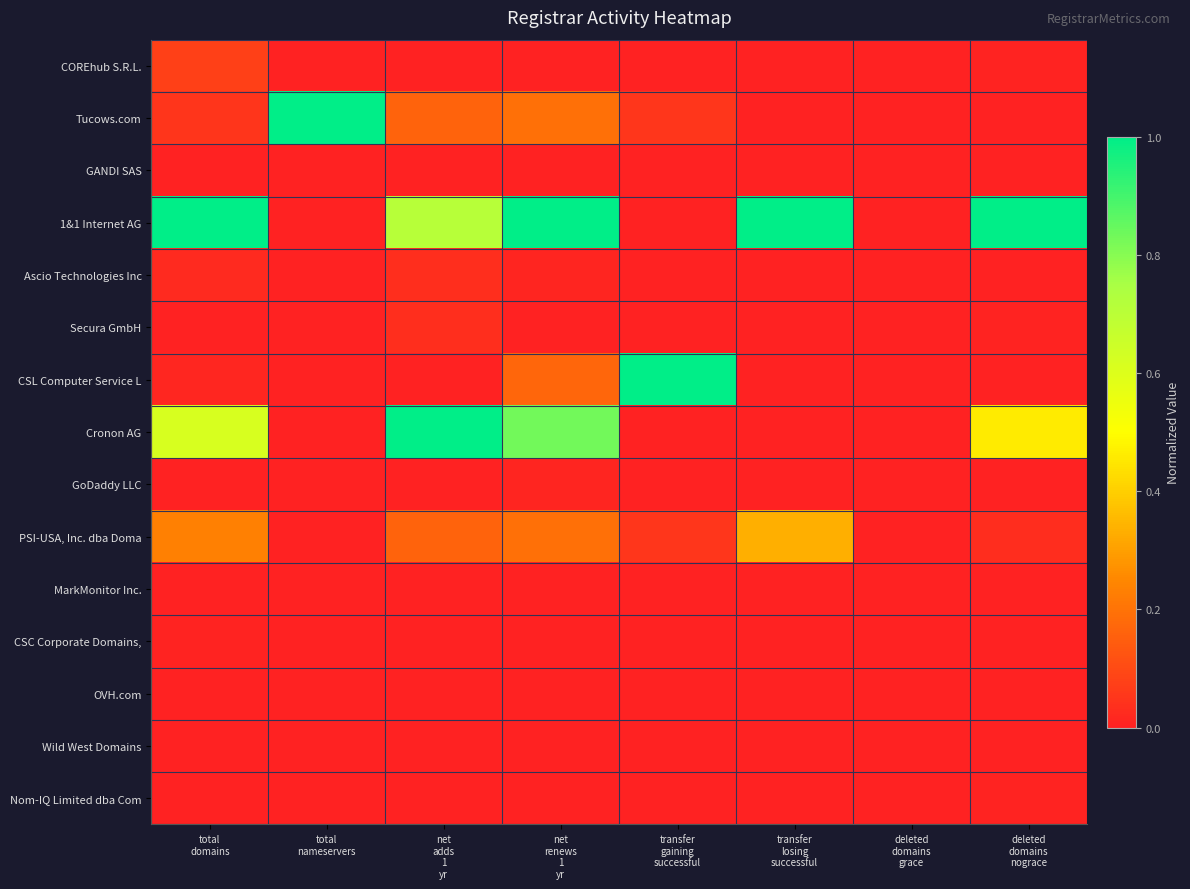

What is the difference between the highest and lowest values at total
domains?

1.0